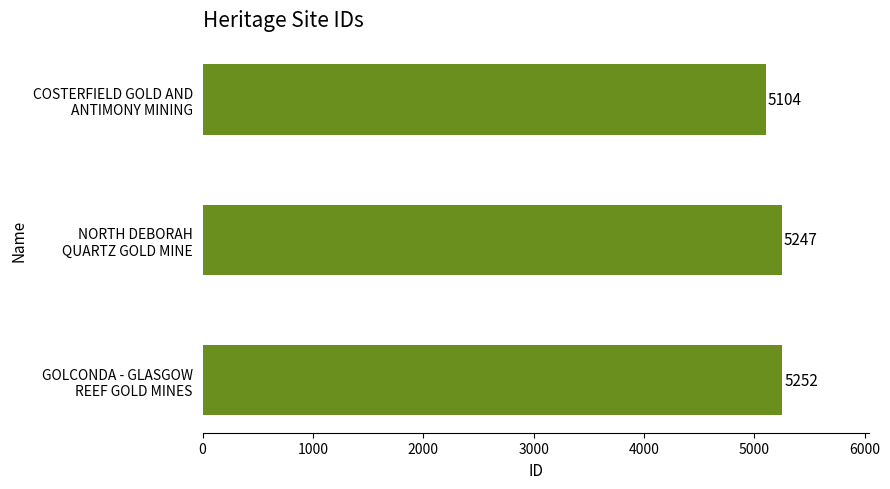

Reading bottom to top, what are all the values shown in this chart?

5252	5247	5104